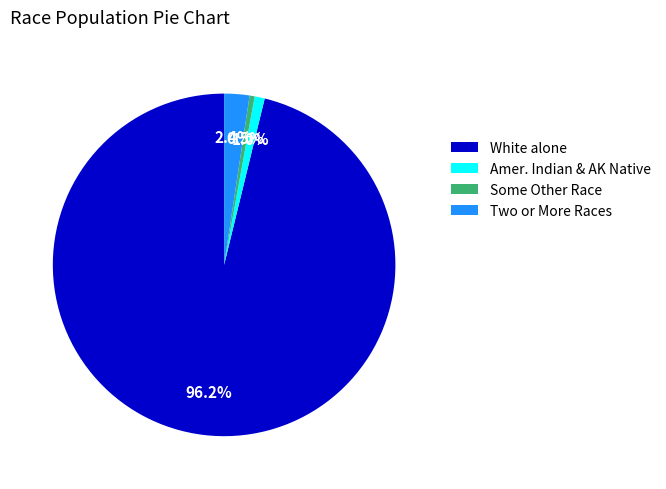

To the nearest percent, what is the difference between the largest and smallest slice percentages?

96%